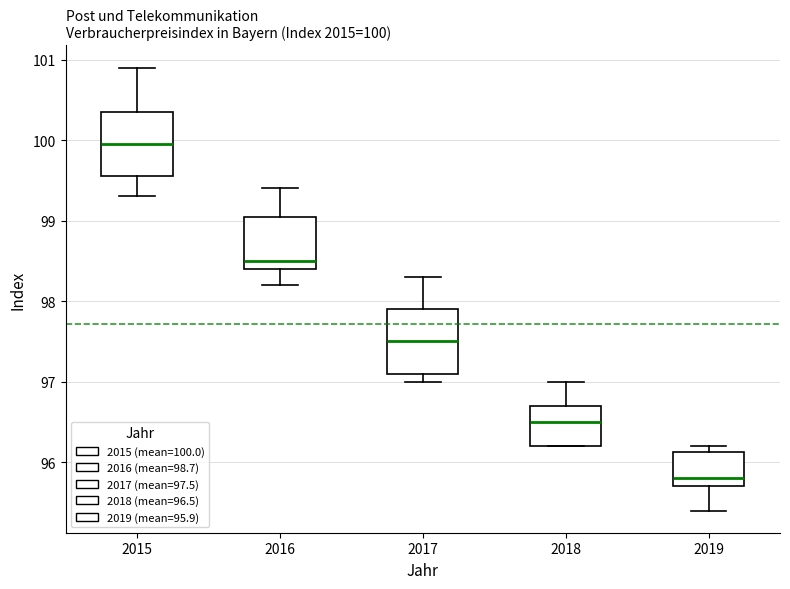

Which box's median line is the lowest?

2019